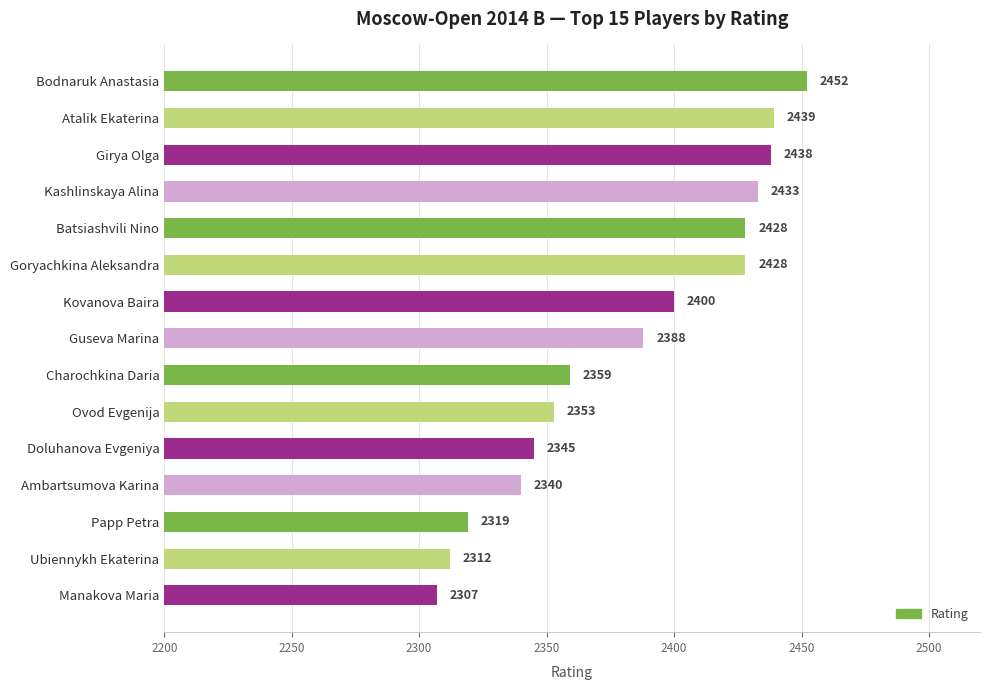

What is the smallest value displayed?

2307